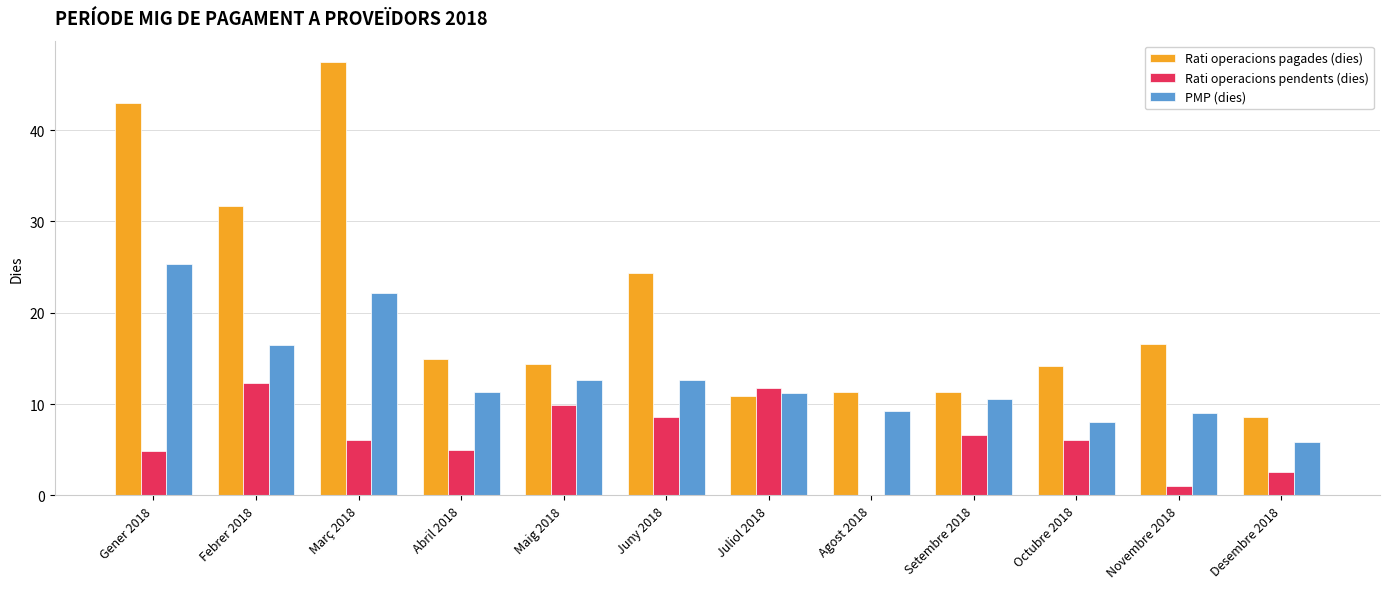

How many series are shown in this chart?

3